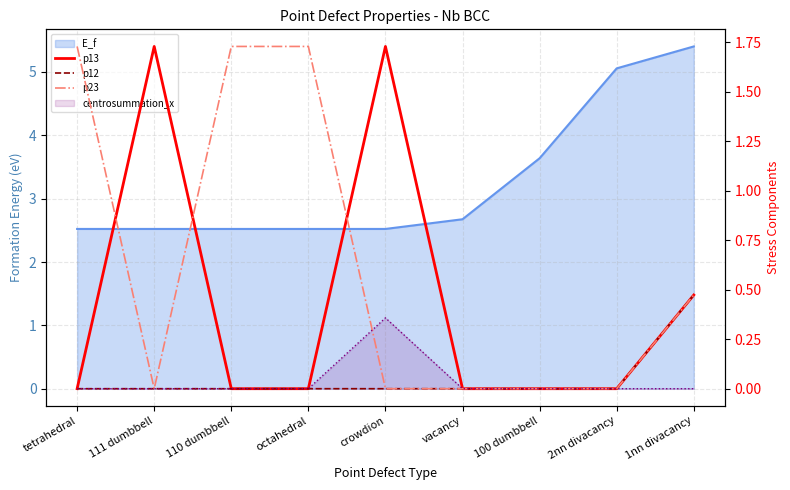

At which category does the chart reach its peak across all series?

111 dumbbell